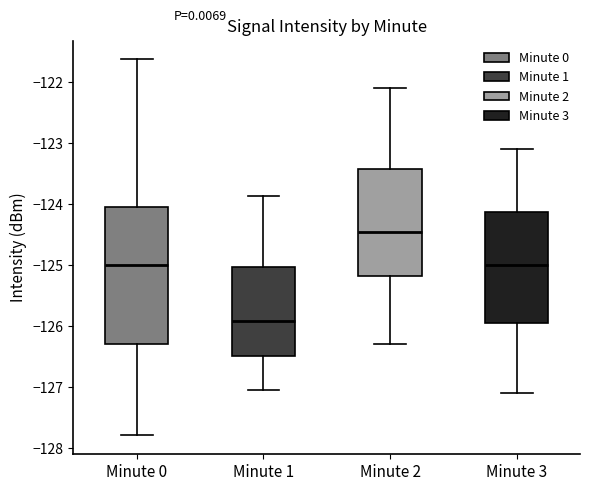

Reading left to right, read every box against the y-axis: the position of its median line, the range the box covers, and the ends of its whiskers. The values are not printed on the chart, so give them approximately, as read against the axis.

Minute 0: median -125.0, box -126.3 to -124.1, whiskers -127.8 to -121.6
Minute 1: median -125.9, box -126.5 to -125.0, whiskers -127.0 to -123.9
Minute 2: median -124.4, box -125.2 to -123.4, whiskers -126.3 to -122.1
Minute 3: median -125.0, box -125.9 to -124.1, whiskers -127.1 to -123.1